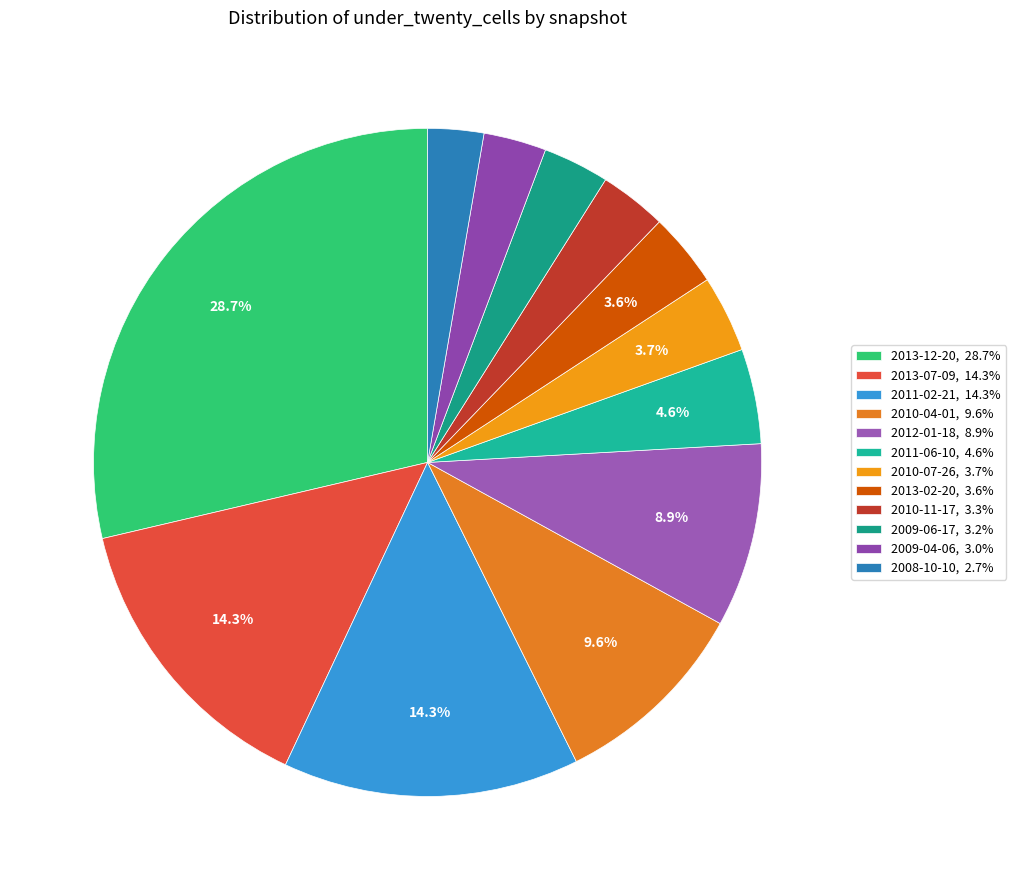

Count the number of slices in the pie.

12